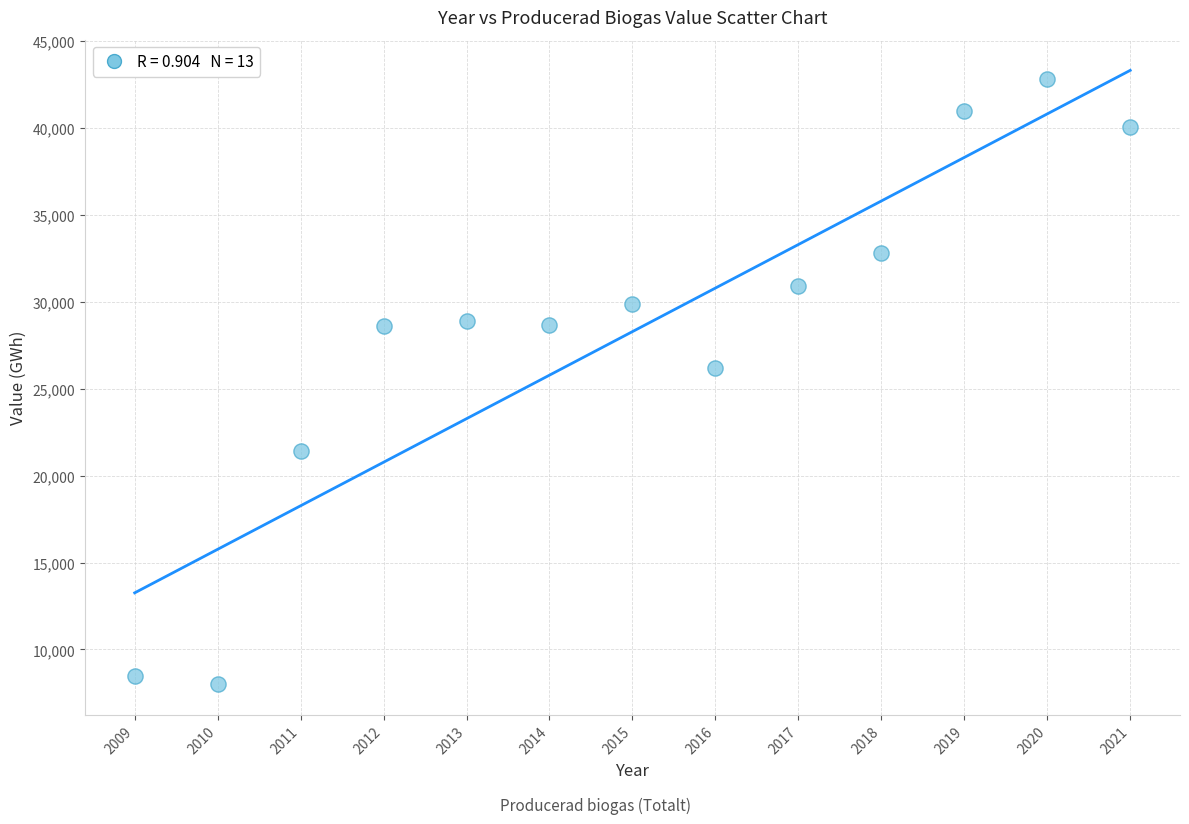

What Y value in the scatter plot is closest to 25403?

26200